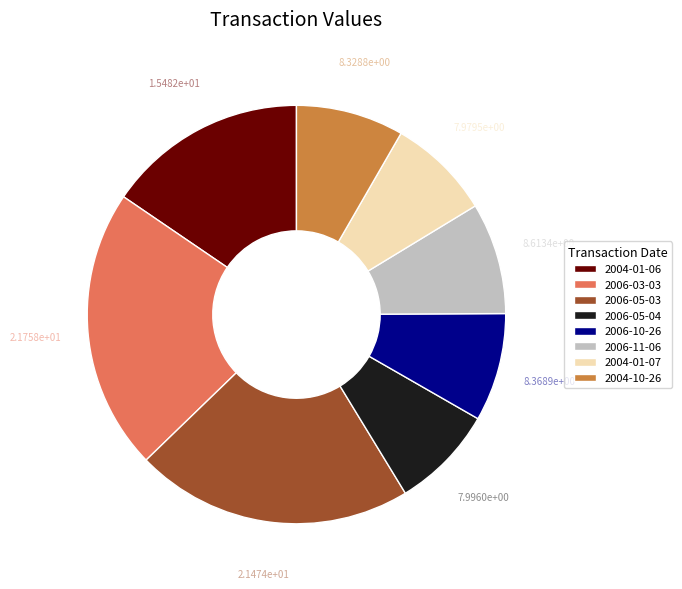

Does 2004-10-26 represent more than half of the total?

No